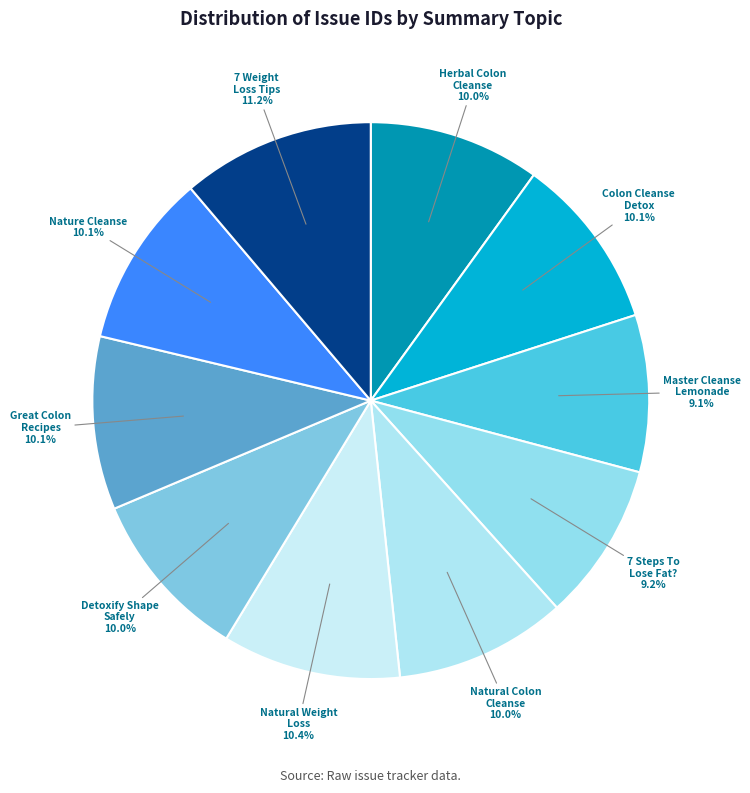

Rank the categories by value from lowest to highest.

Master Cleanse Lemonade Recipe, Is There A 7 Steps To Lose extra Fat?, Herbal cleansing The Colon, How To Detoxify shape Safely, Natural Colon Cleanse, Colon Cleanse Detox, Great cleaning The Colon Recipes, Nature Cleanse, Natural weight Loss Guidelines, 7 Important Weight Loss Tips